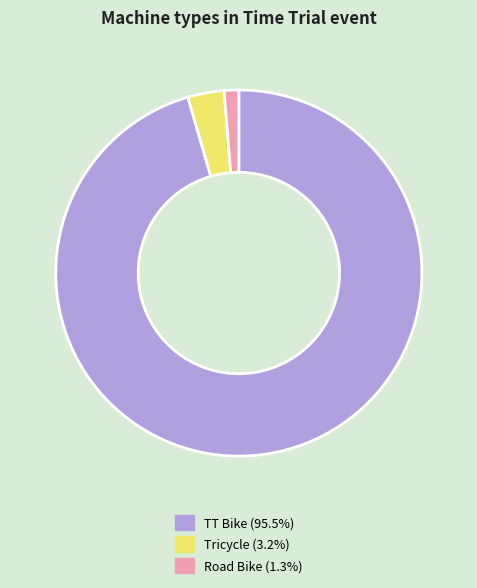

What is the ratio of the value at TT Bike (95.5%) to the value at Road Bike (1.3%)?

74.5